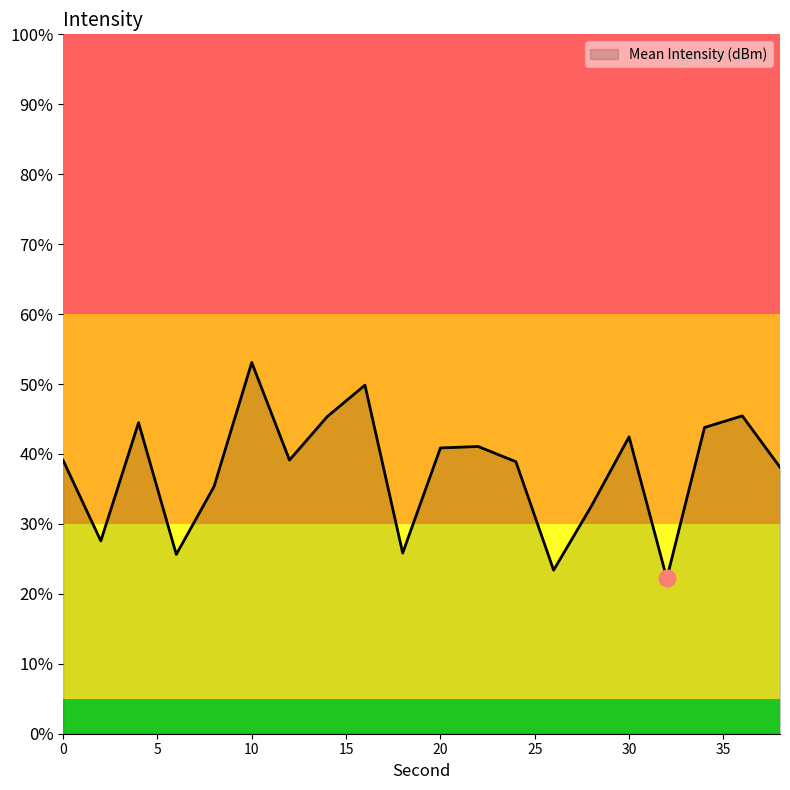

What is the smallest value displayed?

22.2